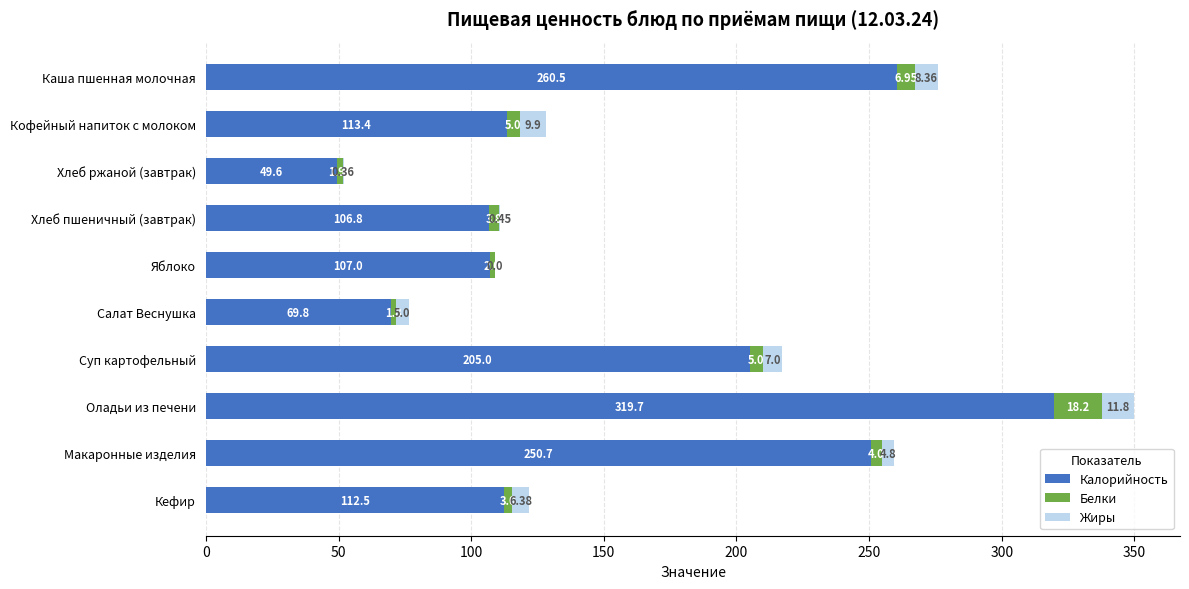

Which category has the highest value in the Калорийность series?

Оладьи из печени